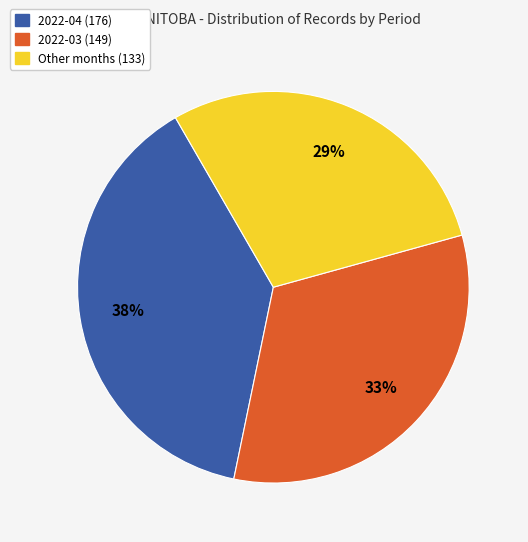

Is there any slice that represents more than half of the pie?

No